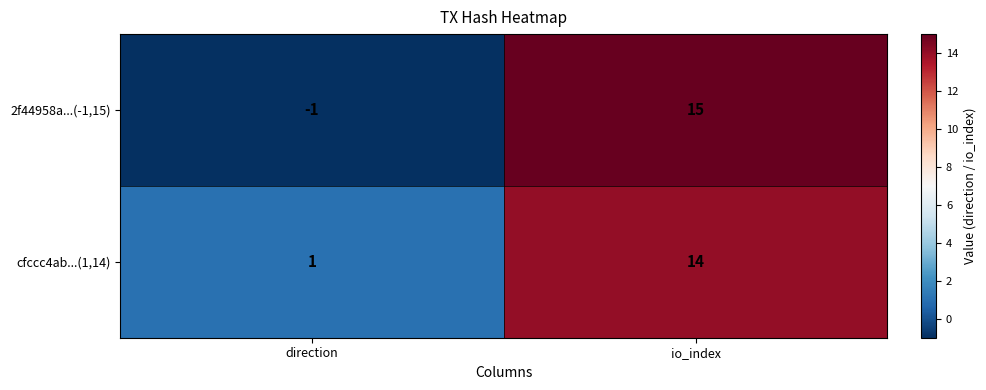

At io_index, list the series in order from smallest to largest.

cfccc4ab...(1,14), 2f44958a...(-1,15)